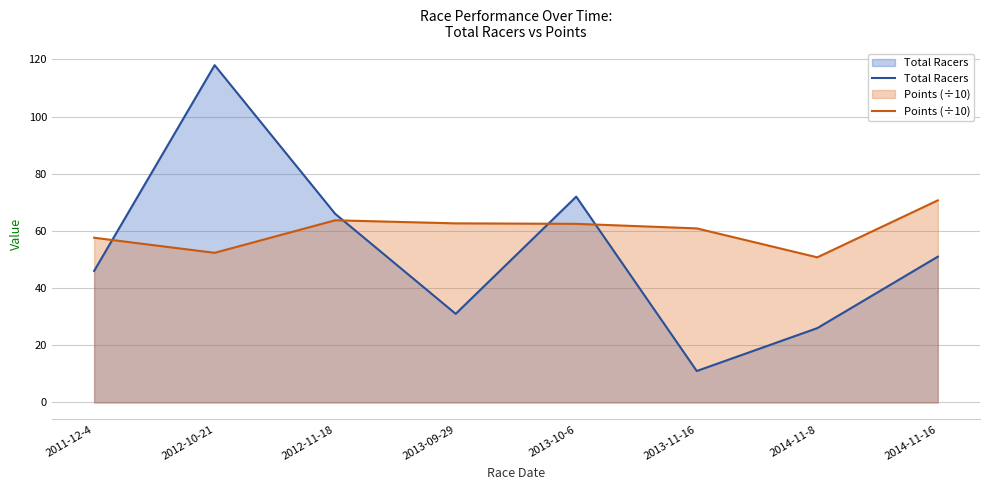

What position from the right is 2012-10-21?

7